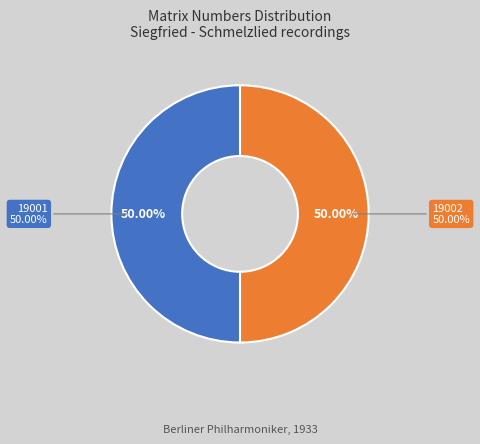

Rank the categories by value from highest to lowest.

19002, 19001